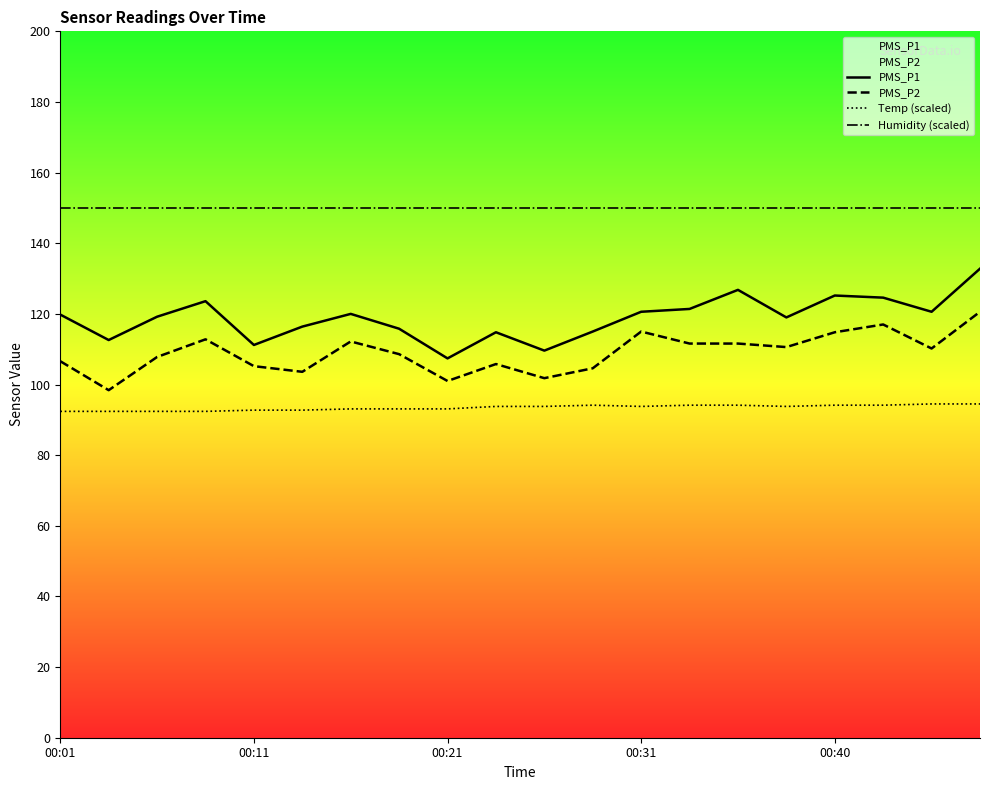

What is the difference between the highest and lowest values at 5?

57.1